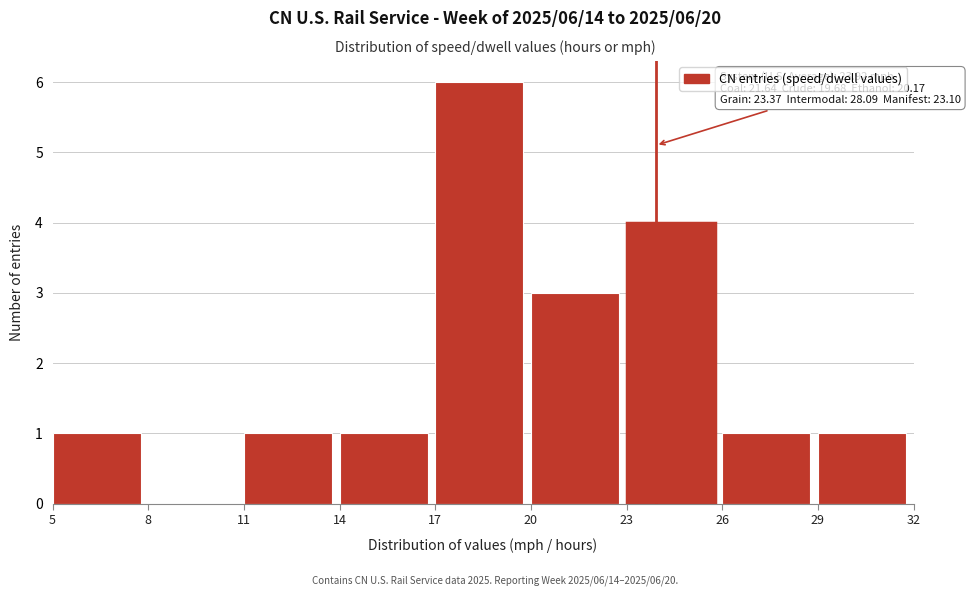

Which range on the x-axis has the tallest bar?

17 to 20